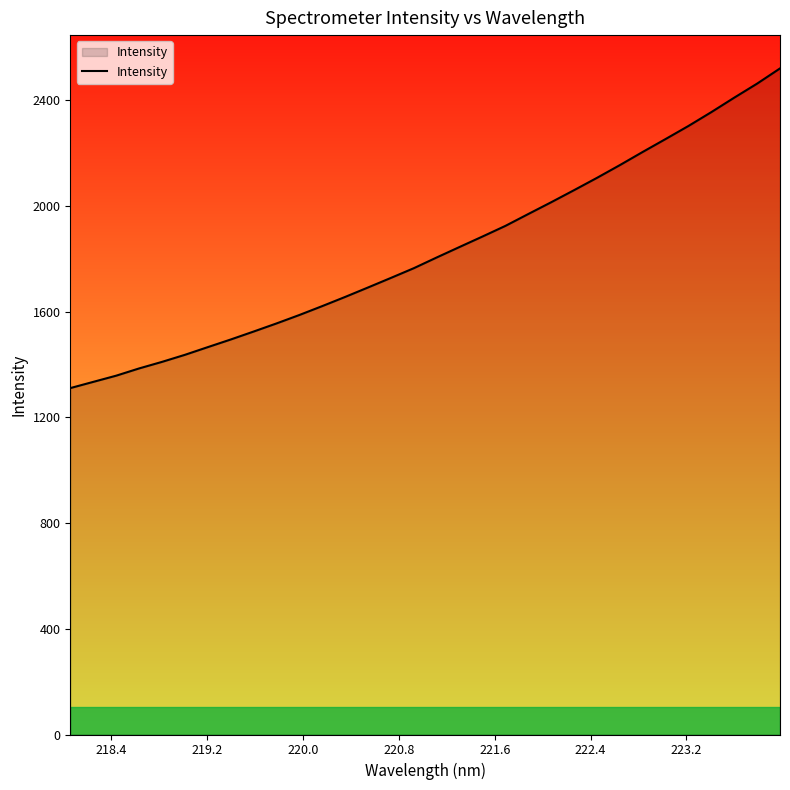

What is the difference between the maximum and minimum values?

1209.3